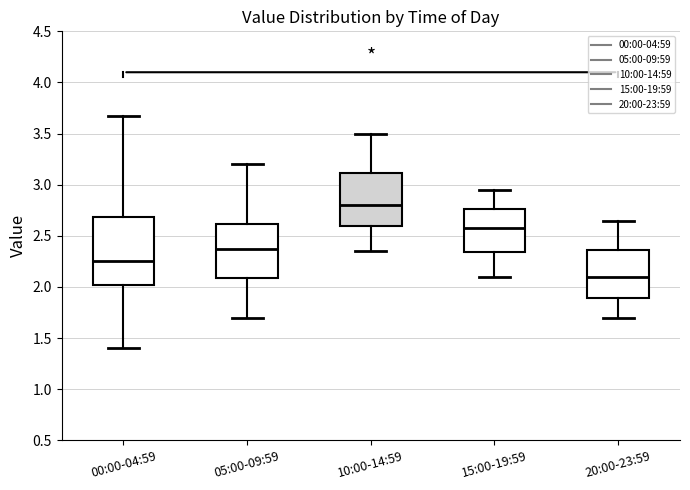

Where does the median line of the box for 00:00-04:59 sit on the y-axis? The values are not printed on the chart, so give them approximately, as read against the axis.

2.25